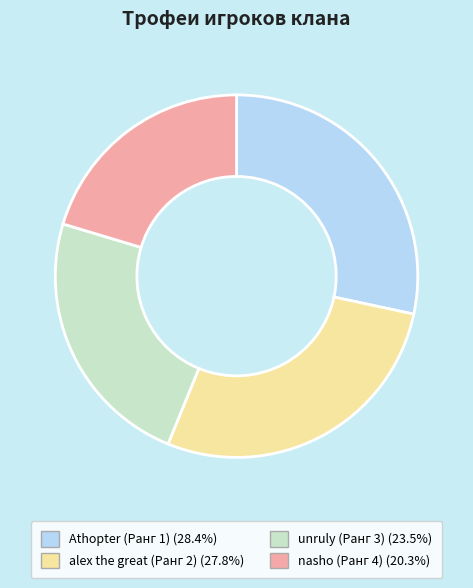

Which has a higher value, Athopter (Ранг 1) or nasho (Ранг 4)?

Athopter (Ранг 1)